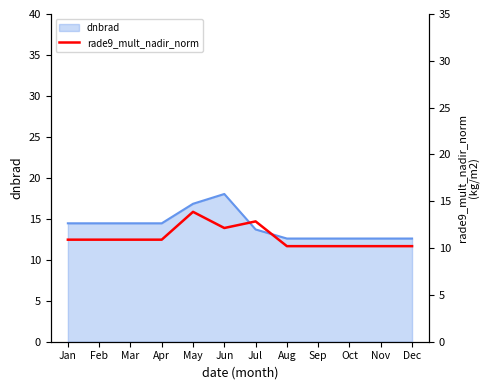

At which category does the chart reach its peak across all series?

May